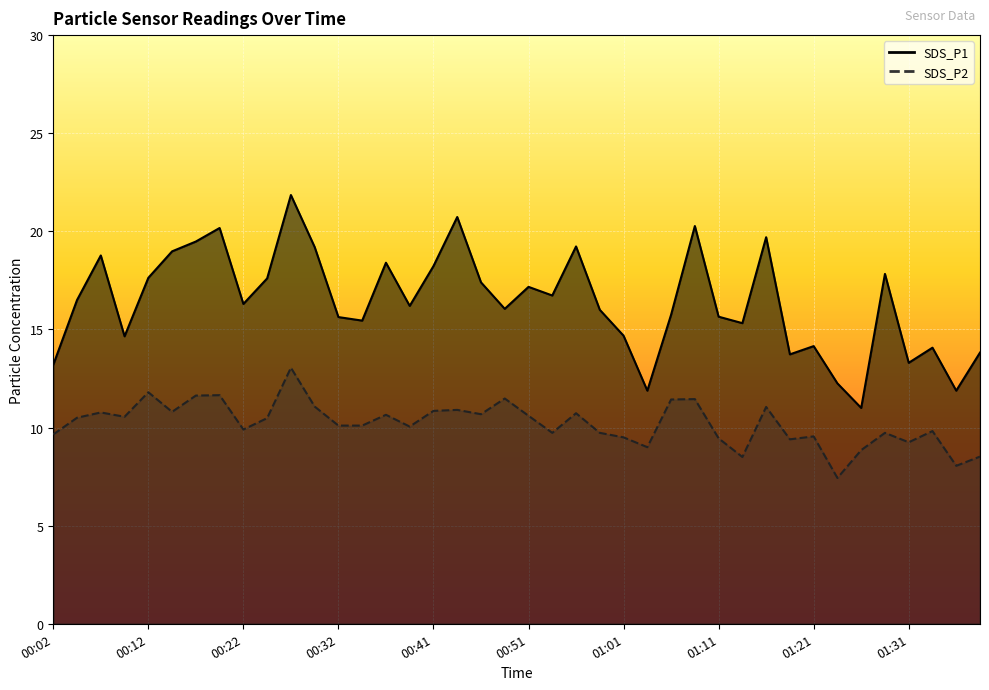

What are all the series names shown in the legend?

SDS_P1, SDS_P2